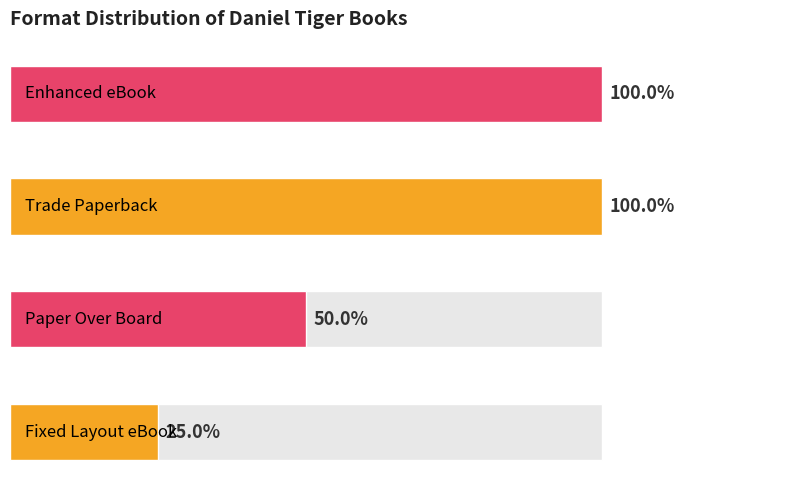

The chart shows a value of 3 at Trade Paperback / Enhanced eBook. True or false?

False